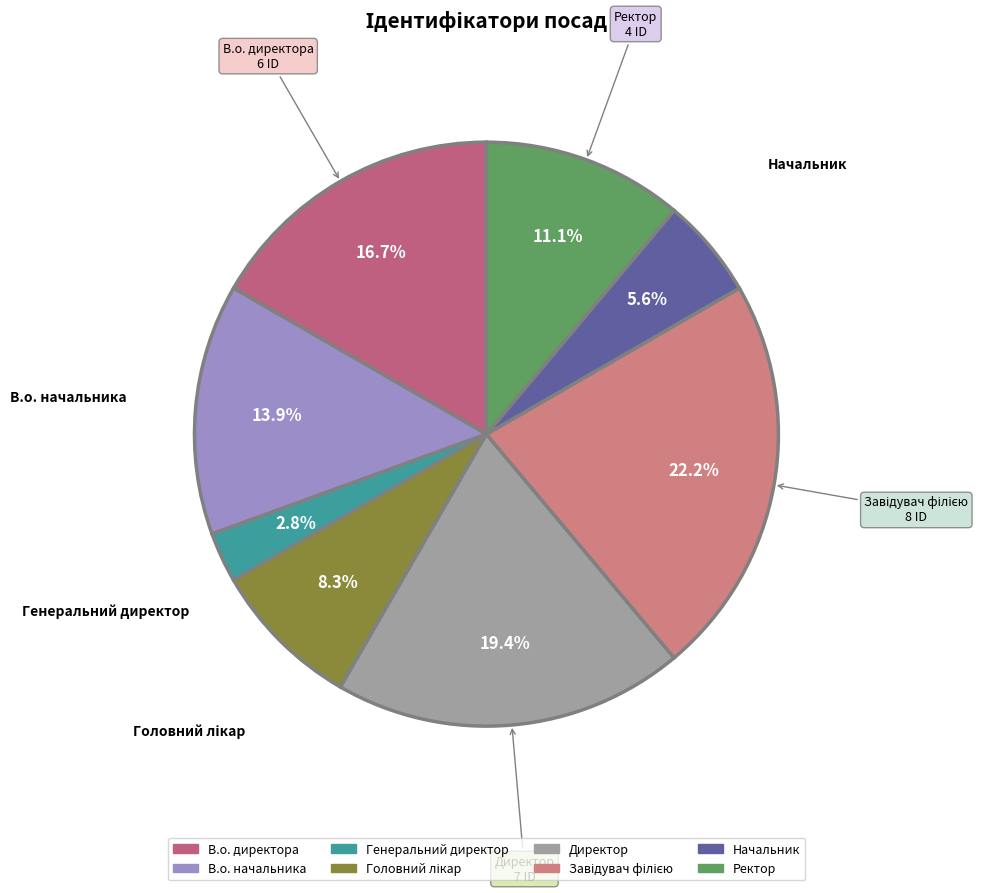

Combined, what portion of the pie is В.о. начальника and Генеральний директор?

16.7%